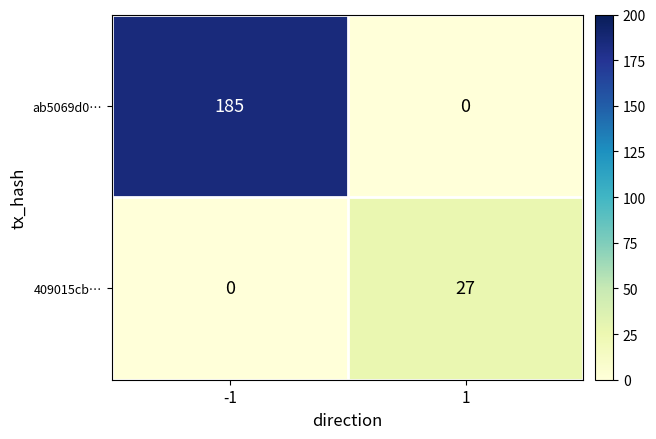

How many data points does each series have?

2